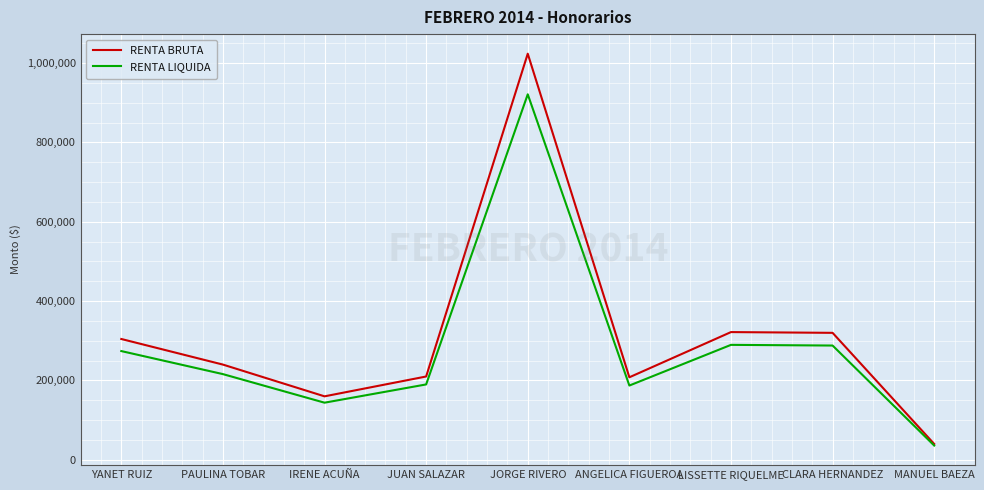

Is it true that RENTA LIQUIDA equals 245004 at IRENE ACUÑA?

False